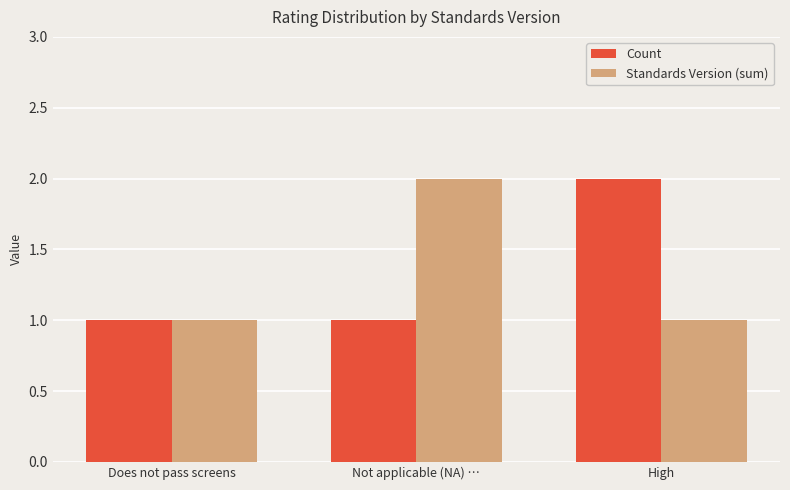

What are all the series names shown in the legend?

Count, Standards Version (sum)